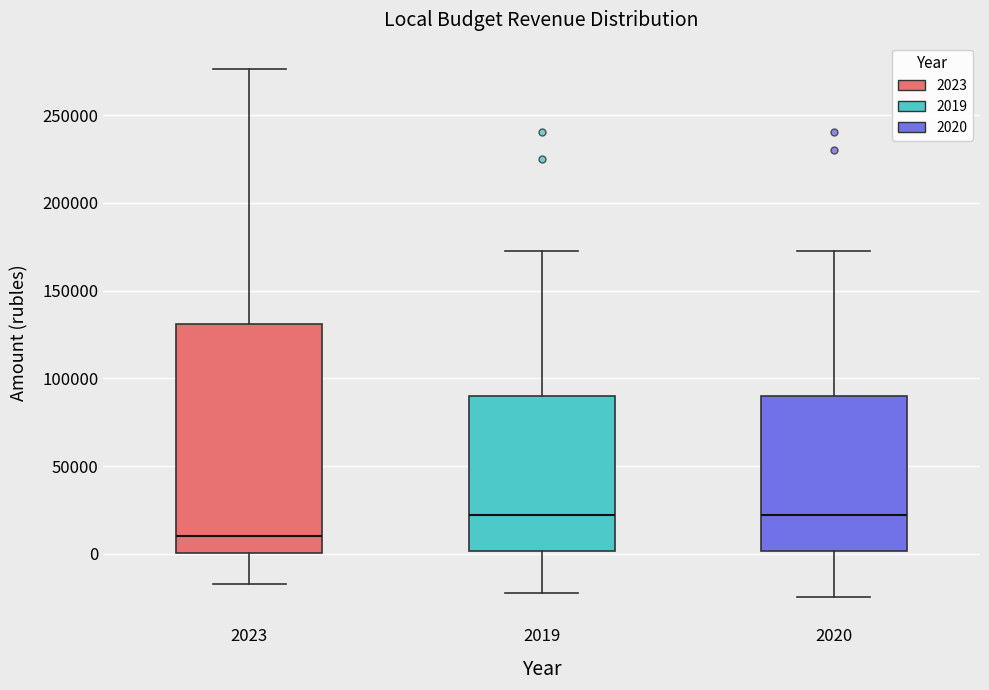

Where is the upper edge of the box at x = 2019 on the y-axis? The values are not printed on the chart, so give them approximately, as read against the axis.

90000